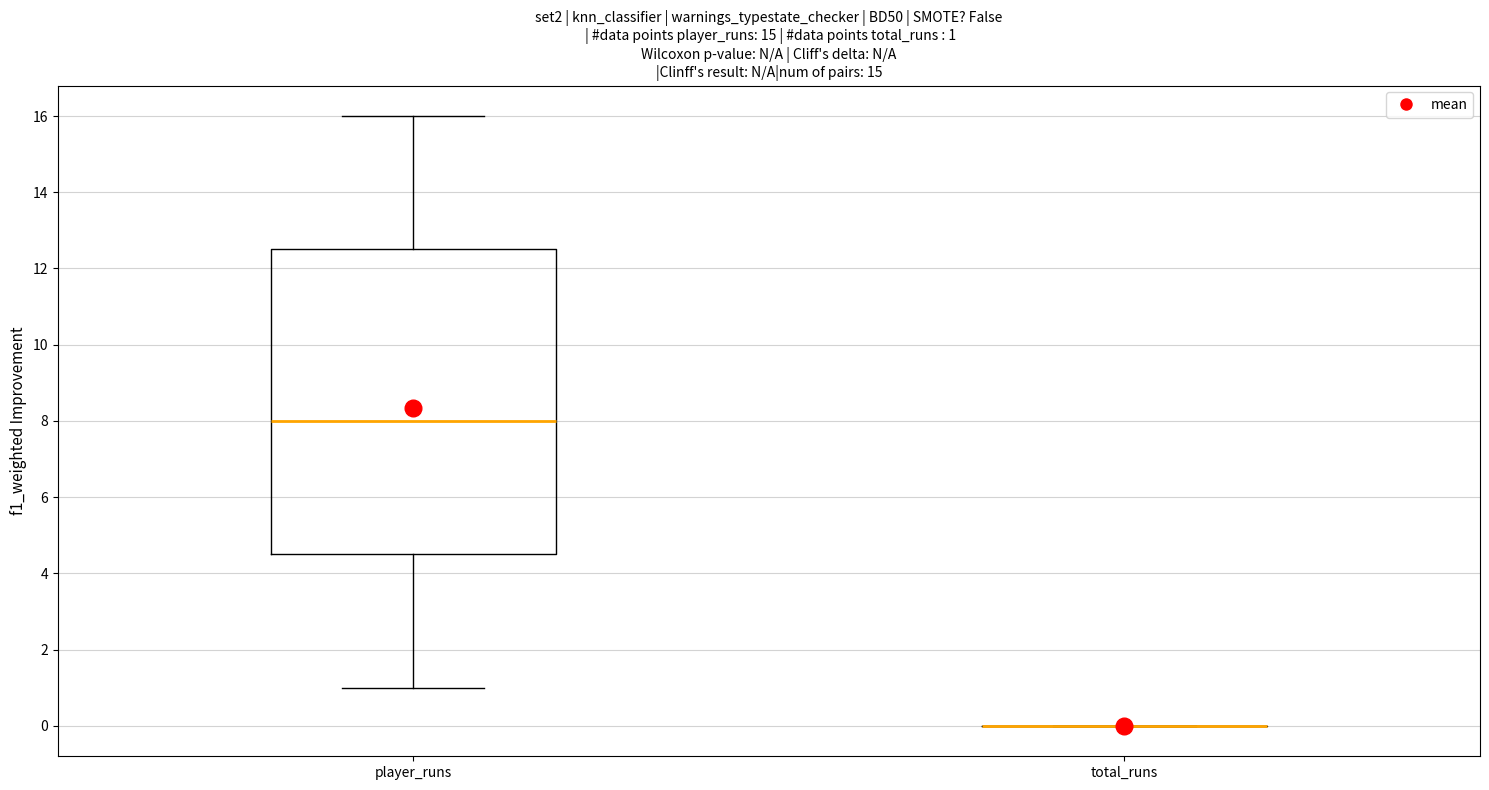

Comparing the boxes themselves (not the whiskers), which one is the tallest?

player_runs